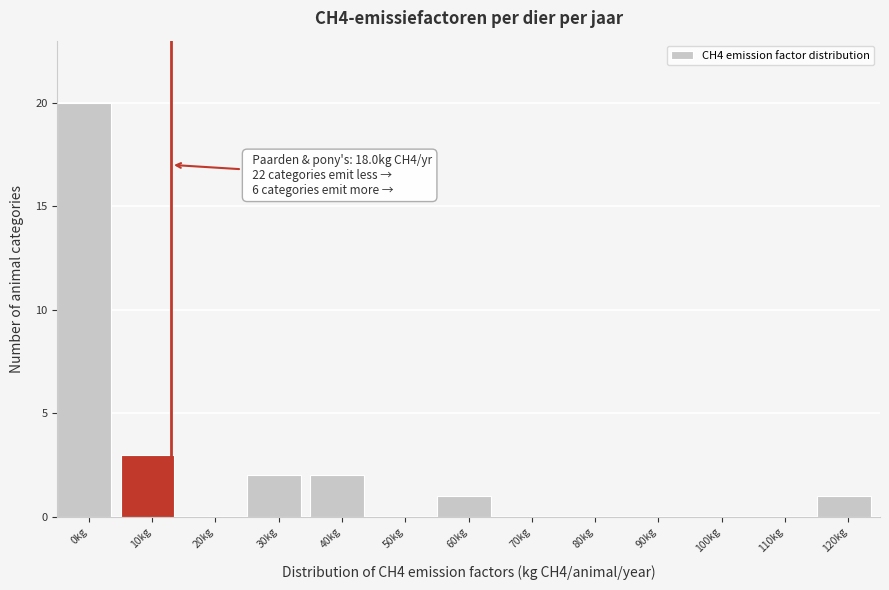

Reading left to right, transcribe all the data shown in this chart.

0kg=20	10kg=3	20kg=0	30kg=2	40kg=2	50kg=0	60kg=1	70kg=0	80kg=0	90kg=0	100kg=0	110kg=0	120kg=1